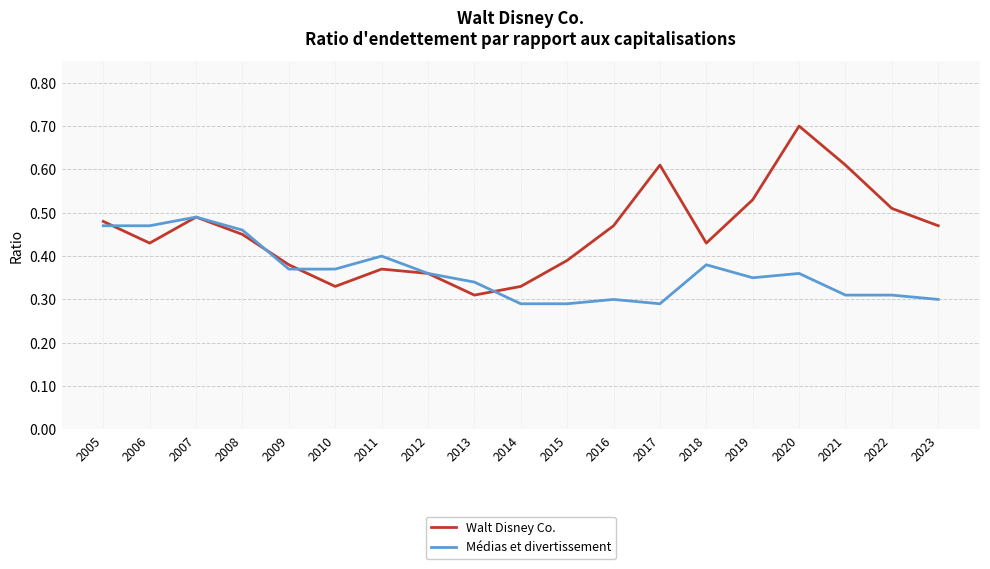

Rank the series at 2021 from highest to lowest value.

Walt Disney Co., Médias et divertissement